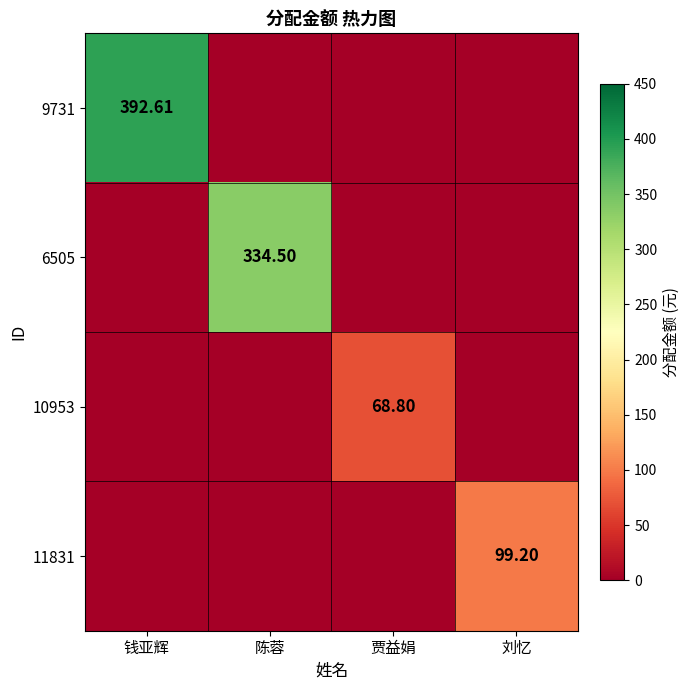

How many series are shown in this chart?

4